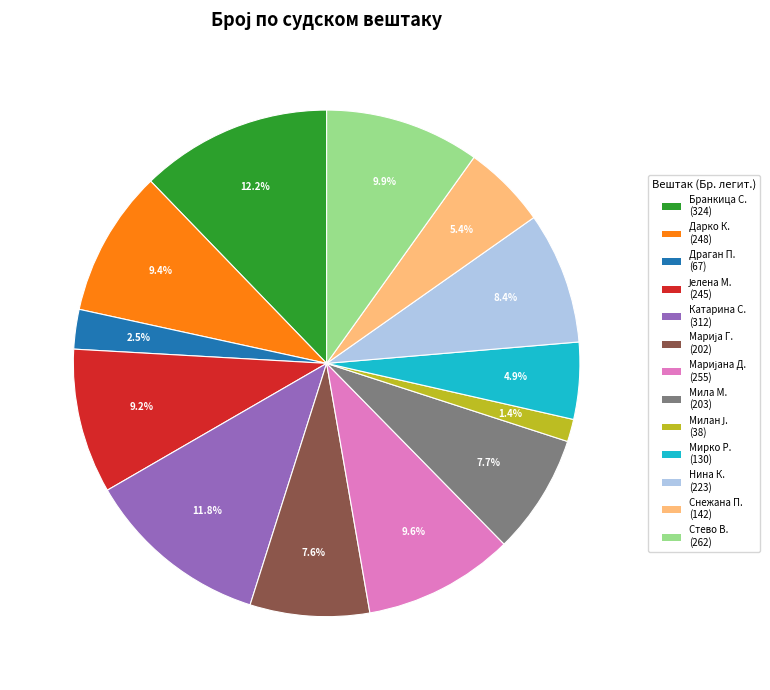

Is there a majority slice in this chart?

No